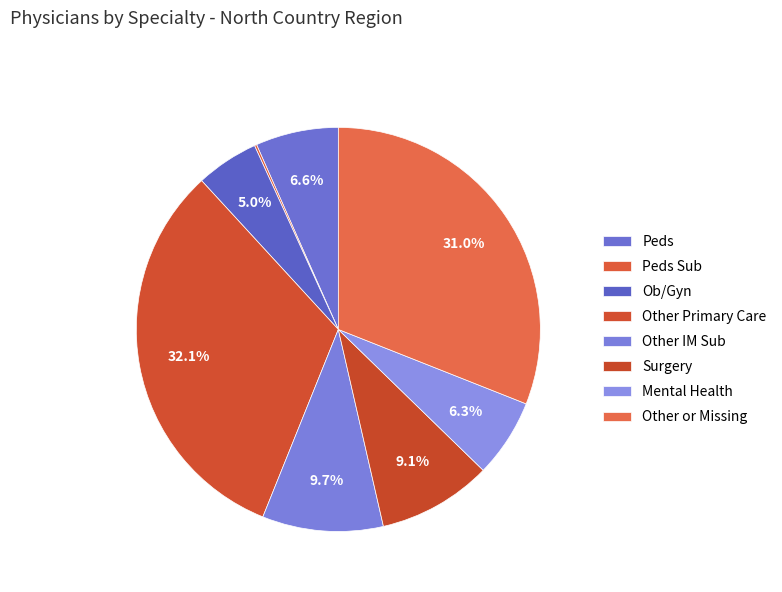

Which category has the biggest portion of the pie?

Other Primary Care